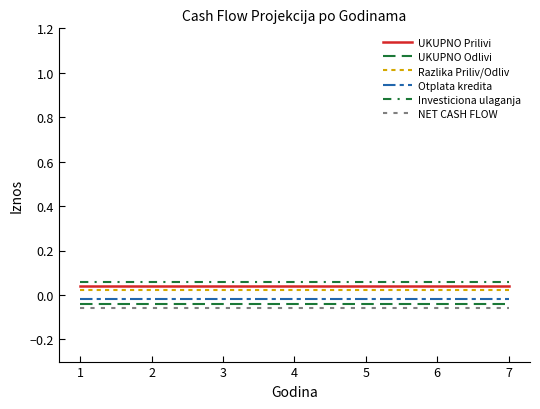

At how many categories does at least one series exceed 0?

7